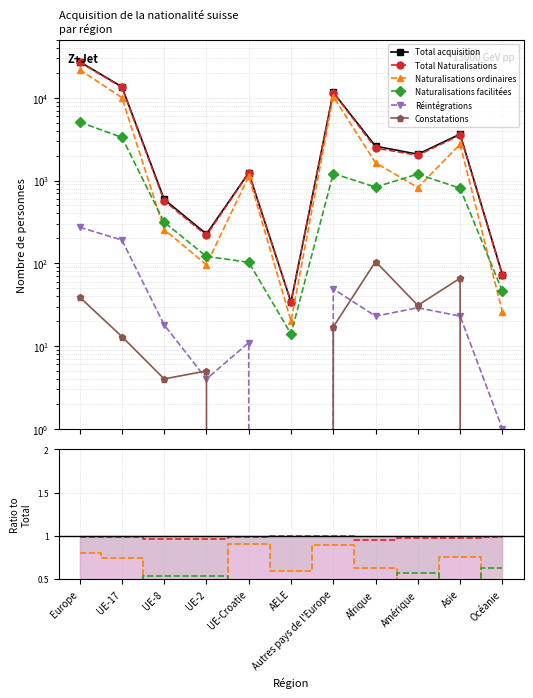

Where does the Total acquisition series first go above 2084?

Europe